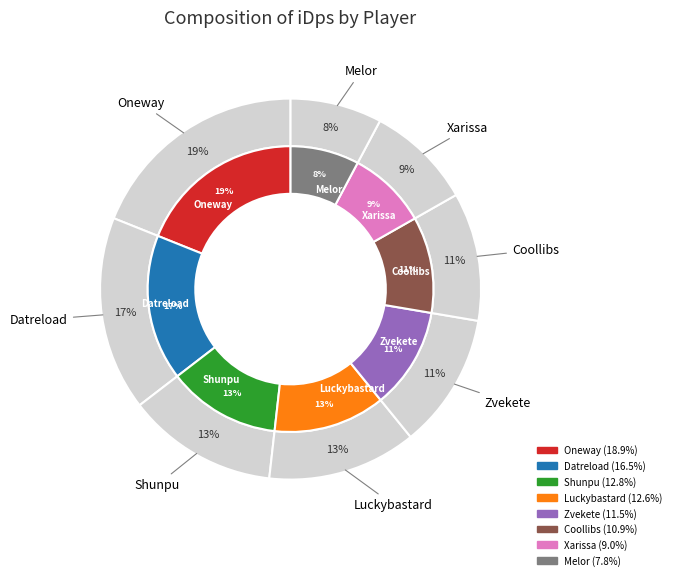

To the nearest percent, what is the difference between the Zvekete and Shunpu slice percentages?

1%